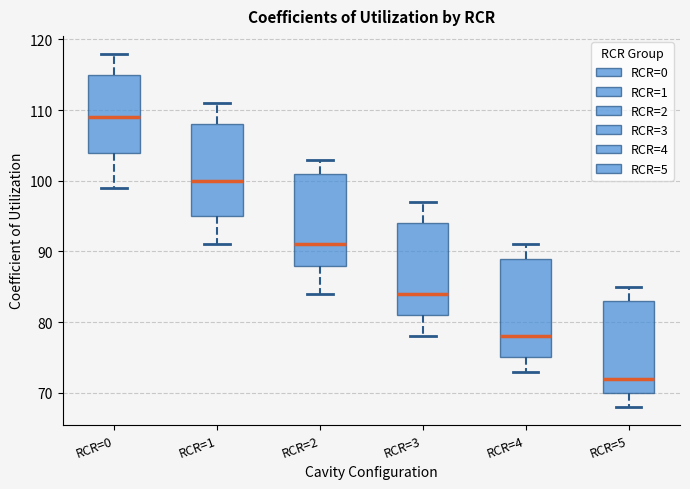

Comparing the boxes themselves (not the whiskers), which one is the tallest?

RCR=4